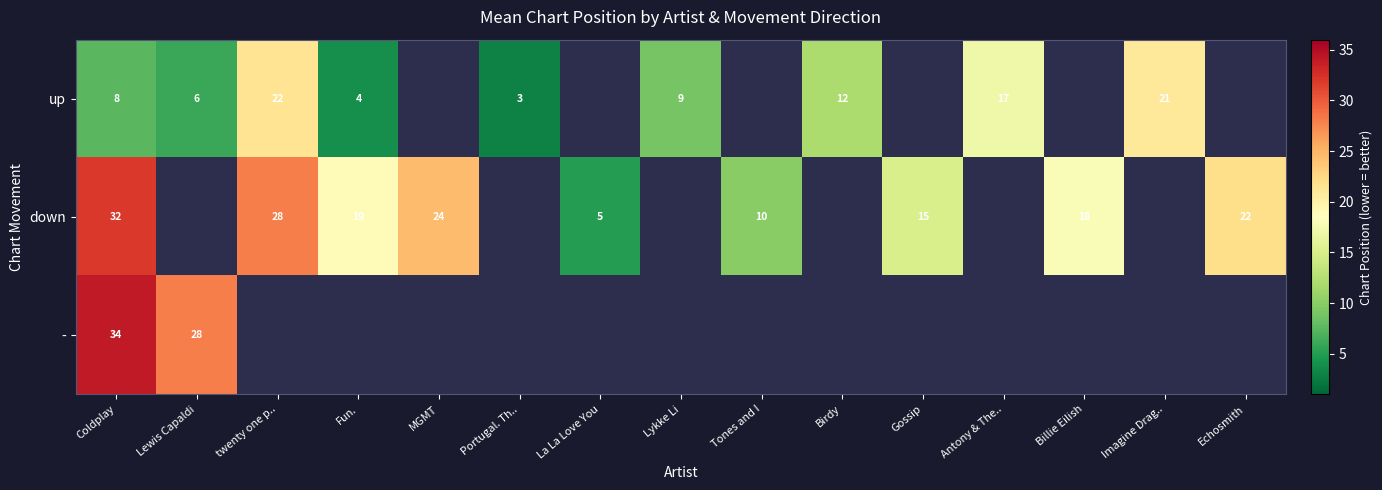

What is the difference between the highest and lowest values at Coldplay?

26.0